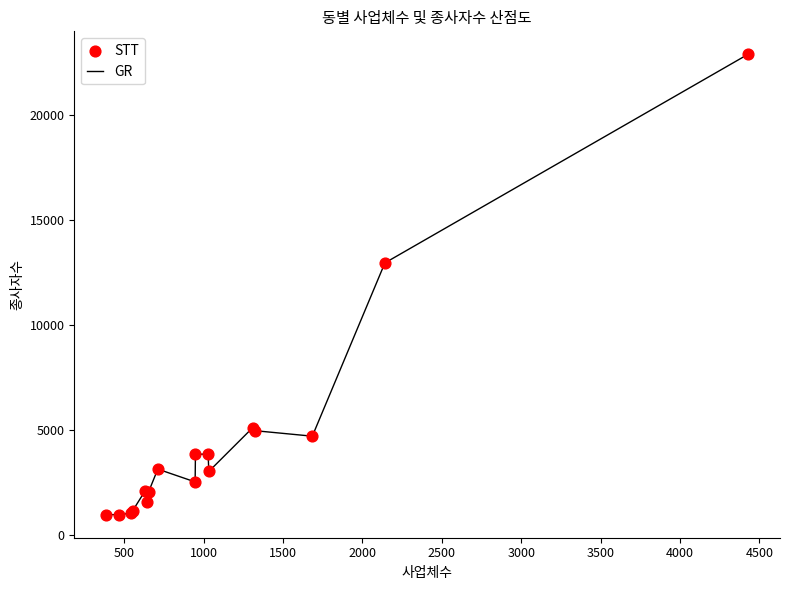

What is the difference between the maximum and minimum values?

21962